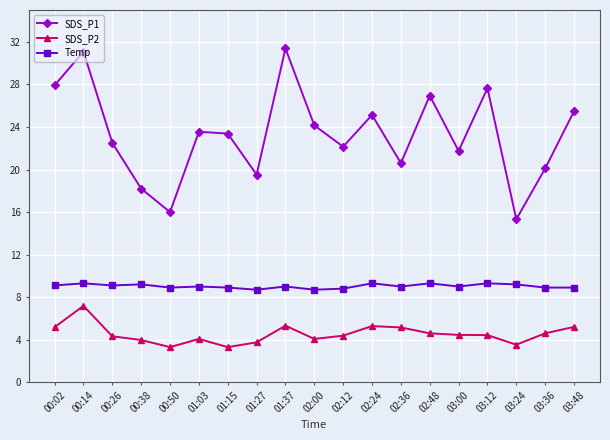

The Temp series shows 13.7 at 01:37. True or false?

False